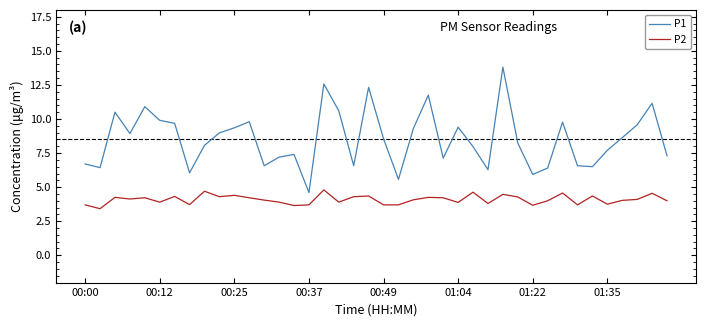

Which series has the widest spread of values?

P1